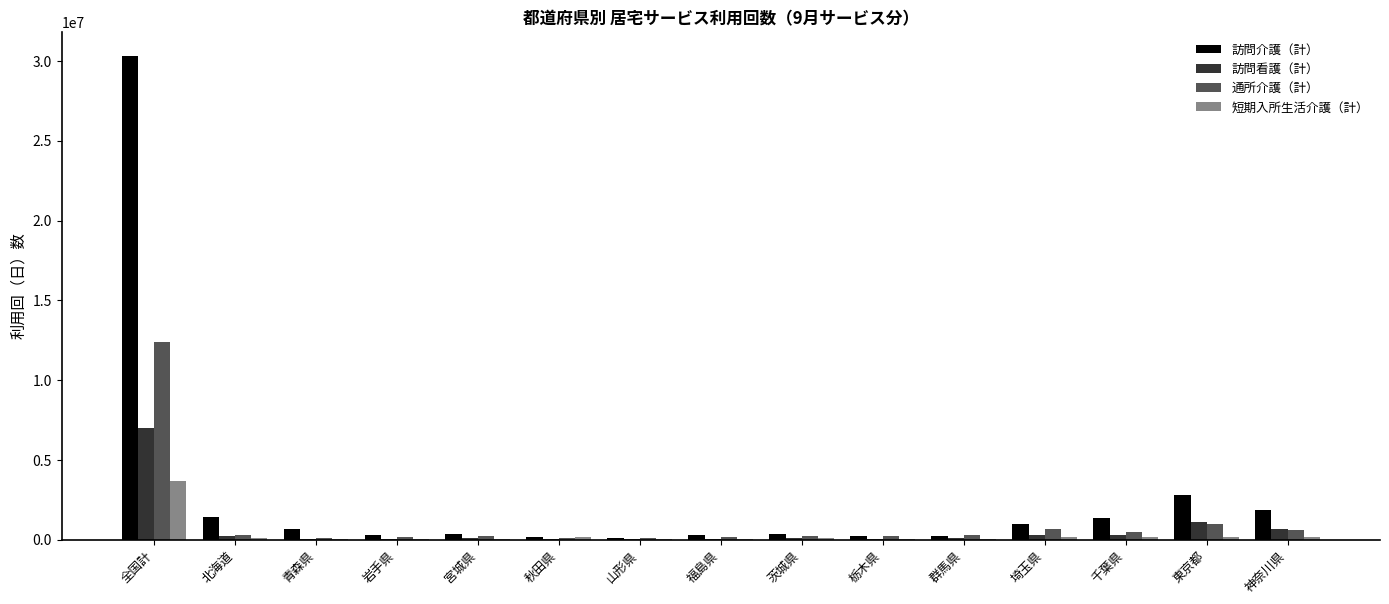

At which category is the sum across all series the highest?

全国計